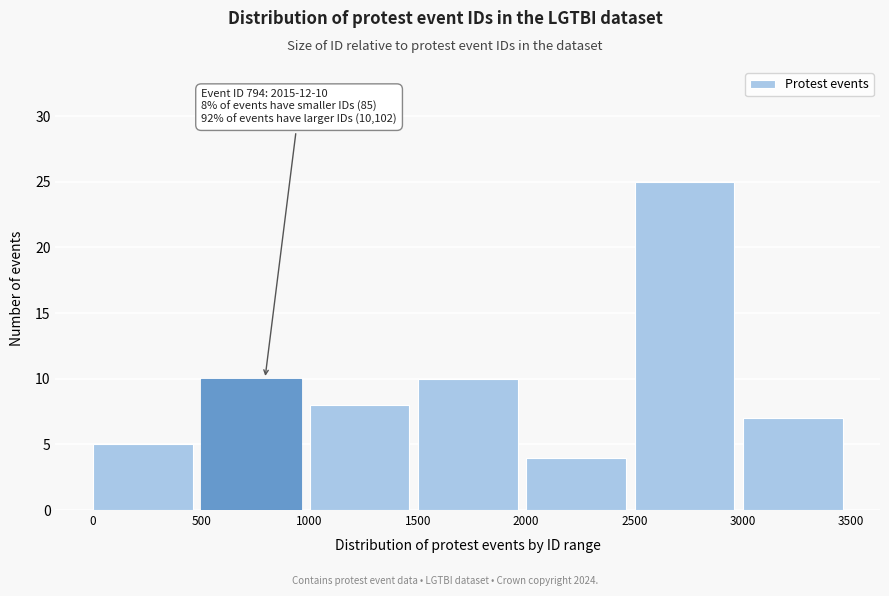

Over which range of the x-axis is the bar tallest?

2500 to 3000